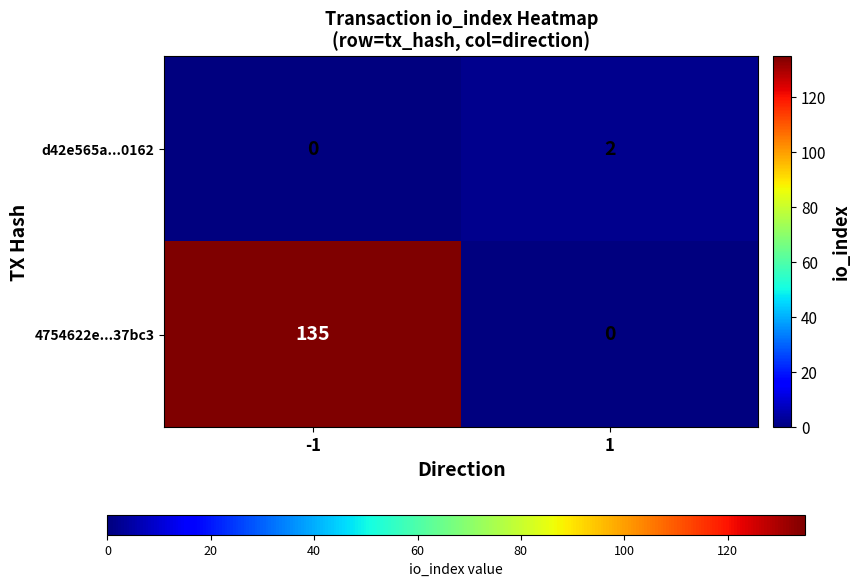

At which category is the sum across all series the highest?

-1